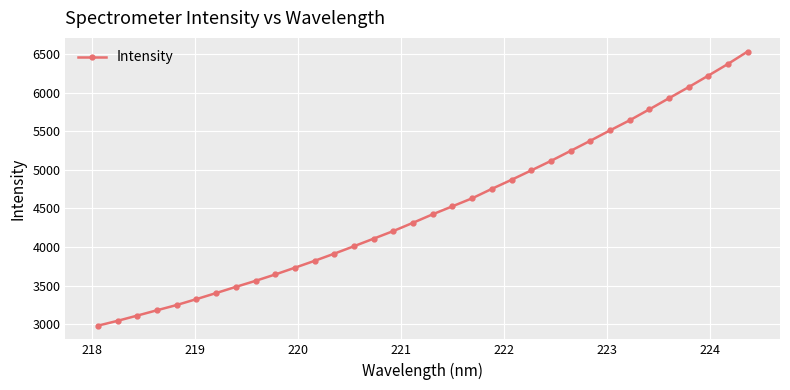

What is the minimum value shown in the chart?

2980.1